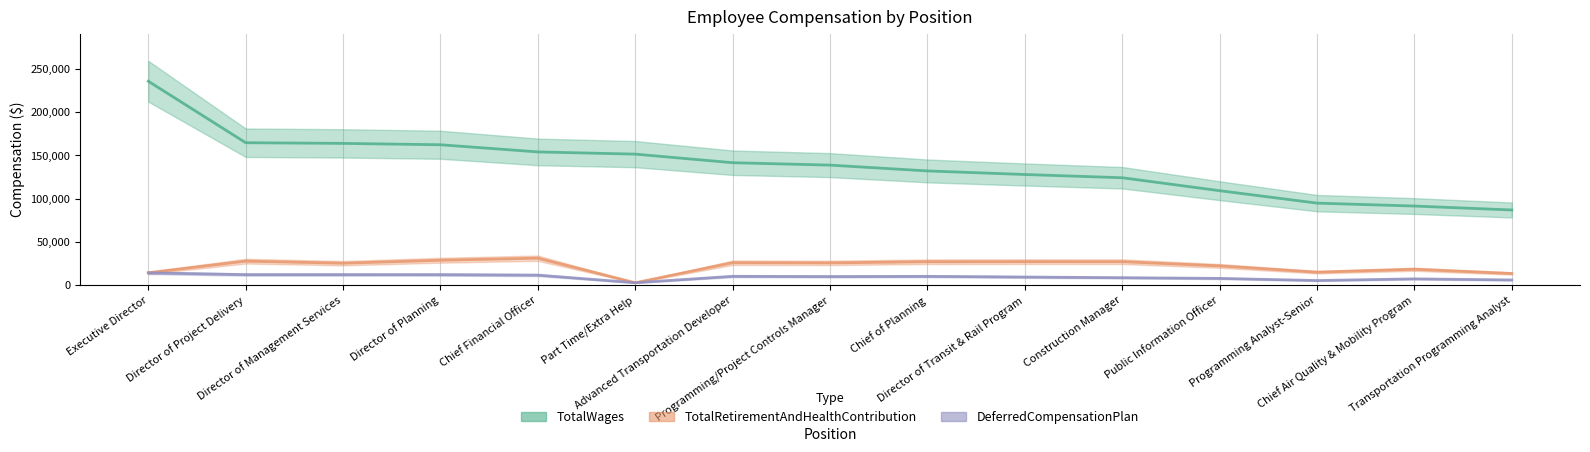

Which series has the widest spread of values?

TotalWages